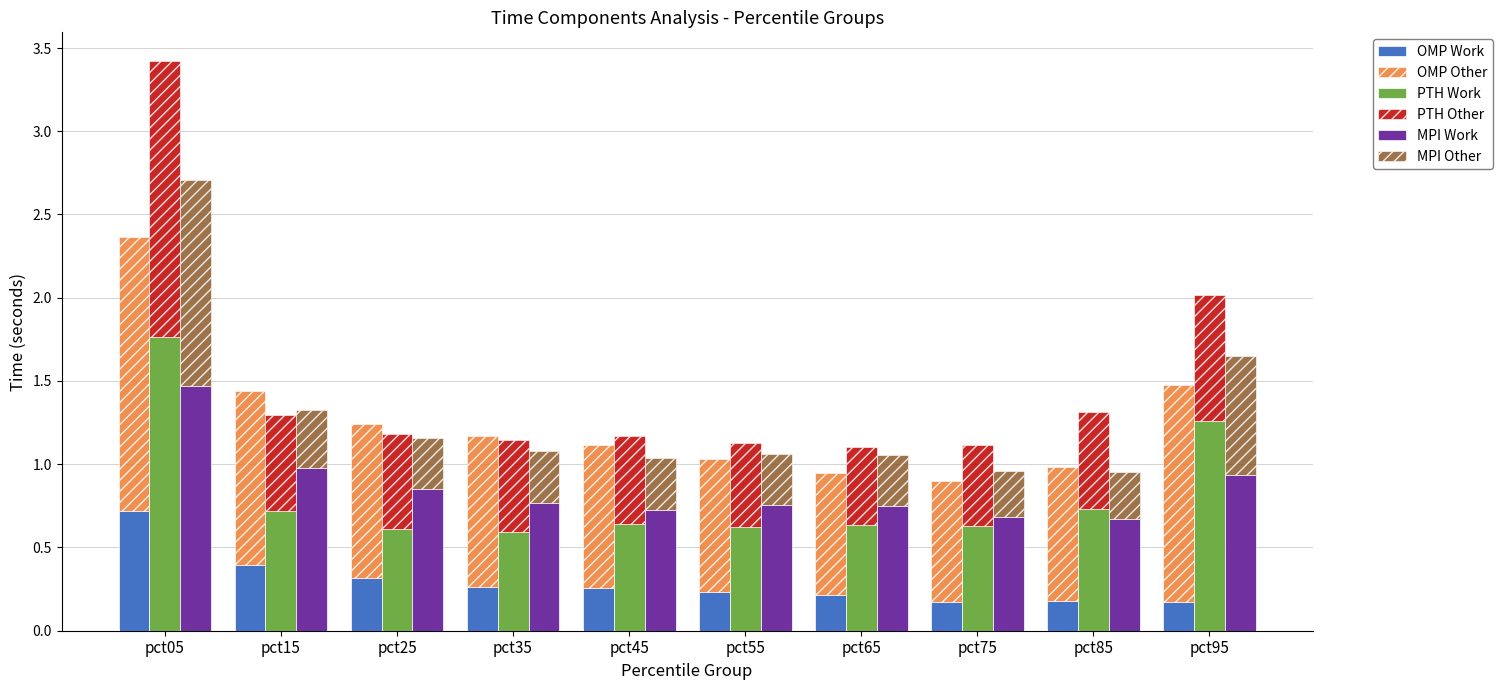

What is the sum of all OMP Work values?

2.9